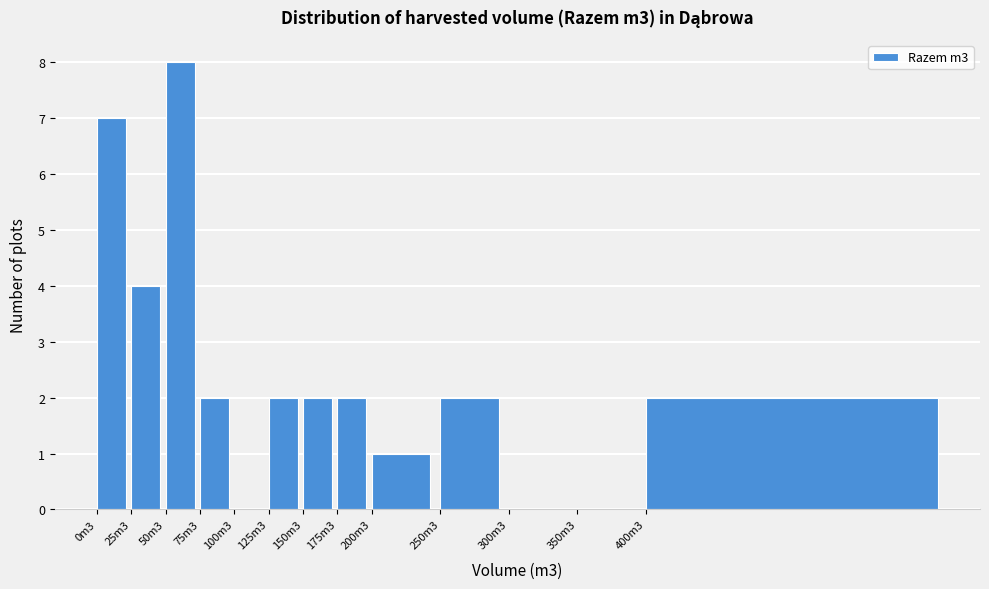

Approximately how many times larger is the value at 125m3 compared to 25m3?

0.5